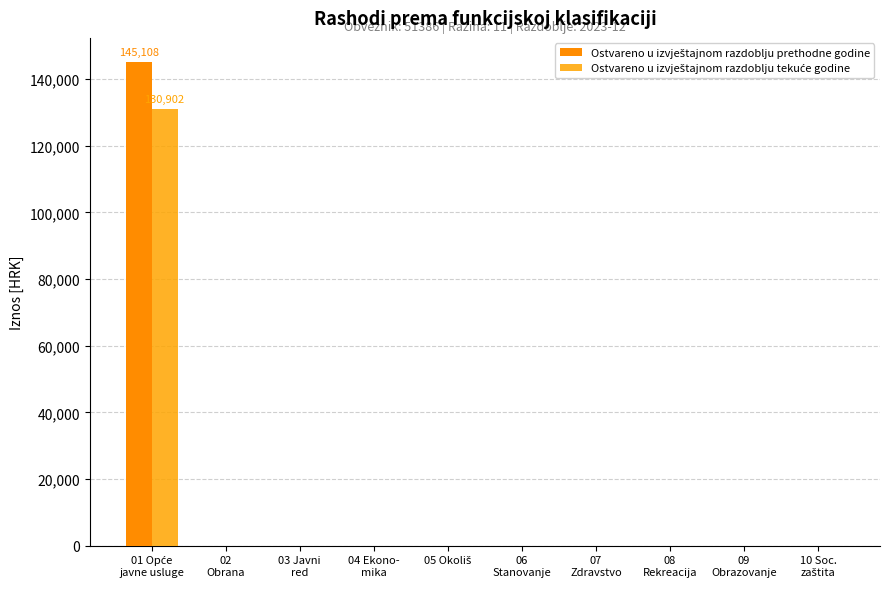

How many groups of bars are there?

10